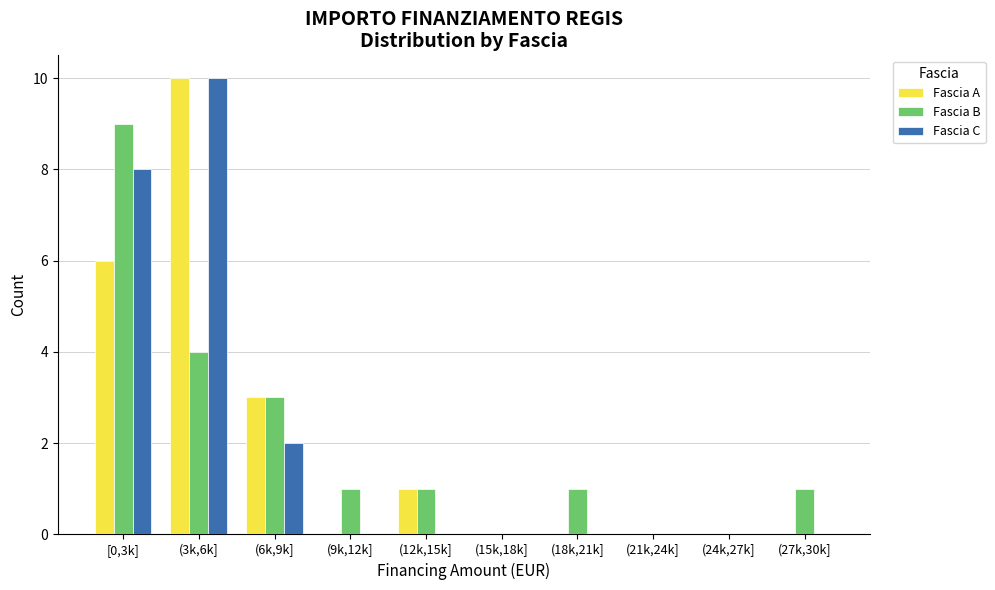

Reading right to left, transcribe all the data shown in this chart.

Fascia A: (27k,30k]=0	(24k,27k]=0	(21k,24k]=0	(18k,21k]=0	(15k,18k]=0	(12k,15k]=1	(9k,12k]=0	(6k,9k]=3	(3k,6k]=10	[0,3k]=6
Fascia B: (27k,30k]=1	(24k,27k]=0	(21k,24k]=0	(18k,21k]=1	(15k,18k]=0	(12k,15k]=1	(9k,12k]=1	(6k,9k]=3	(3k,6k]=4	[0,3k]=9
Fascia C: (27k,30k]=0	(24k,27k]=0	(21k,24k]=0	(18k,21k]=0	(15k,18k]=0	(12k,15k]=0	(9k,12k]=0	(6k,9k]=2	(3k,6k]=10	[0,3k]=8